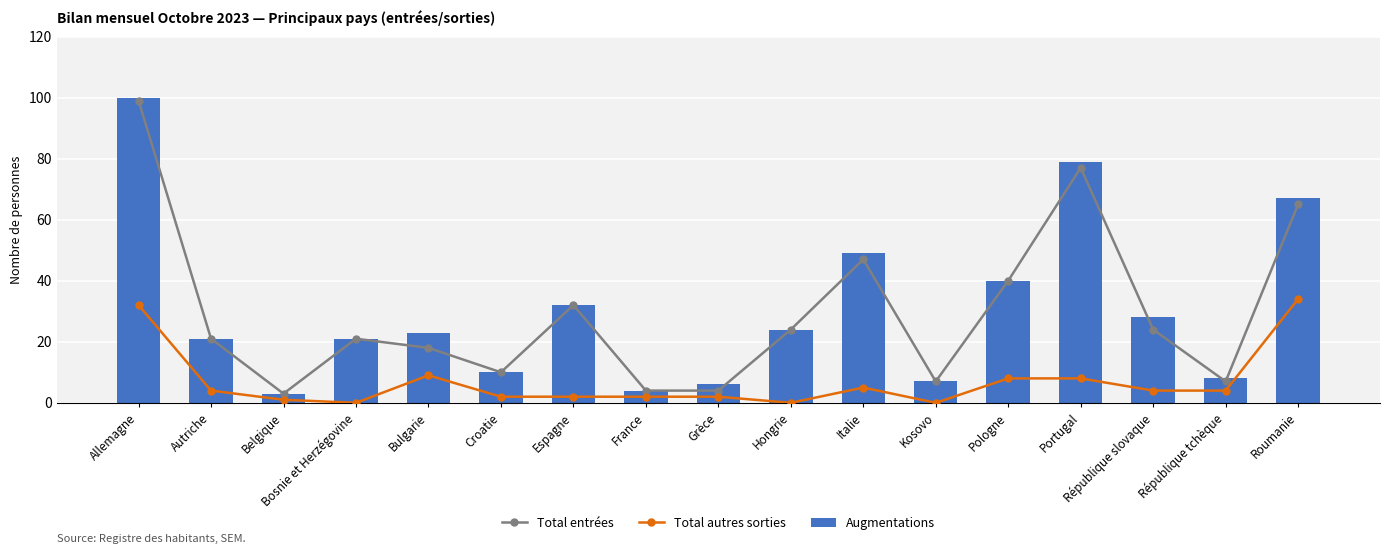

At how many categories does at least one series exceed 90?

1